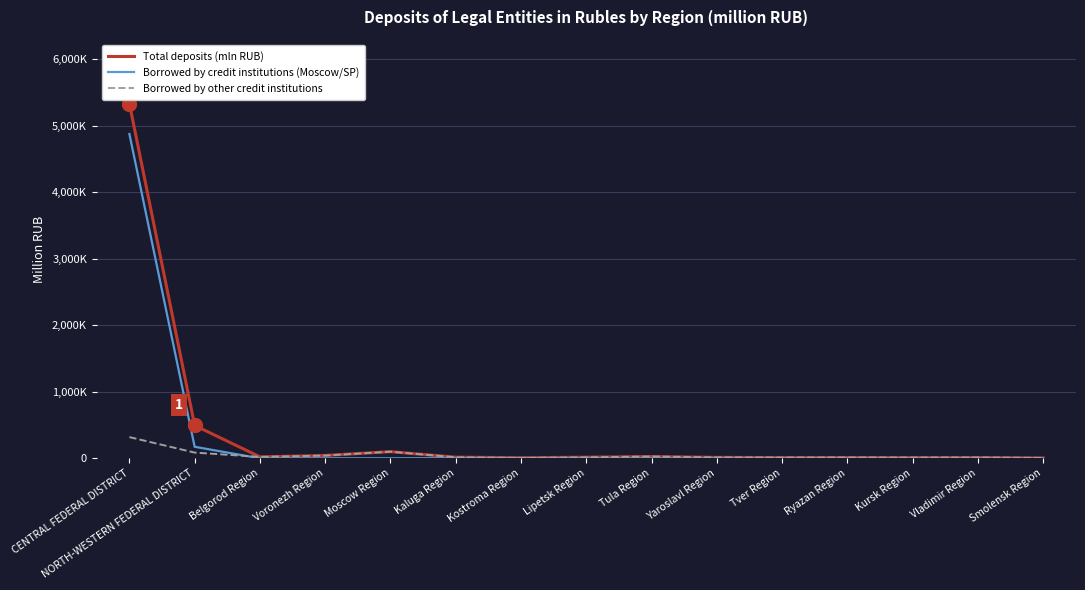

Which series ends up on top after the final intersection of Borrowed by other credit institutions and Borrowed by credit institutions (Moscow/SP)?

Borrowed by other credit institutions